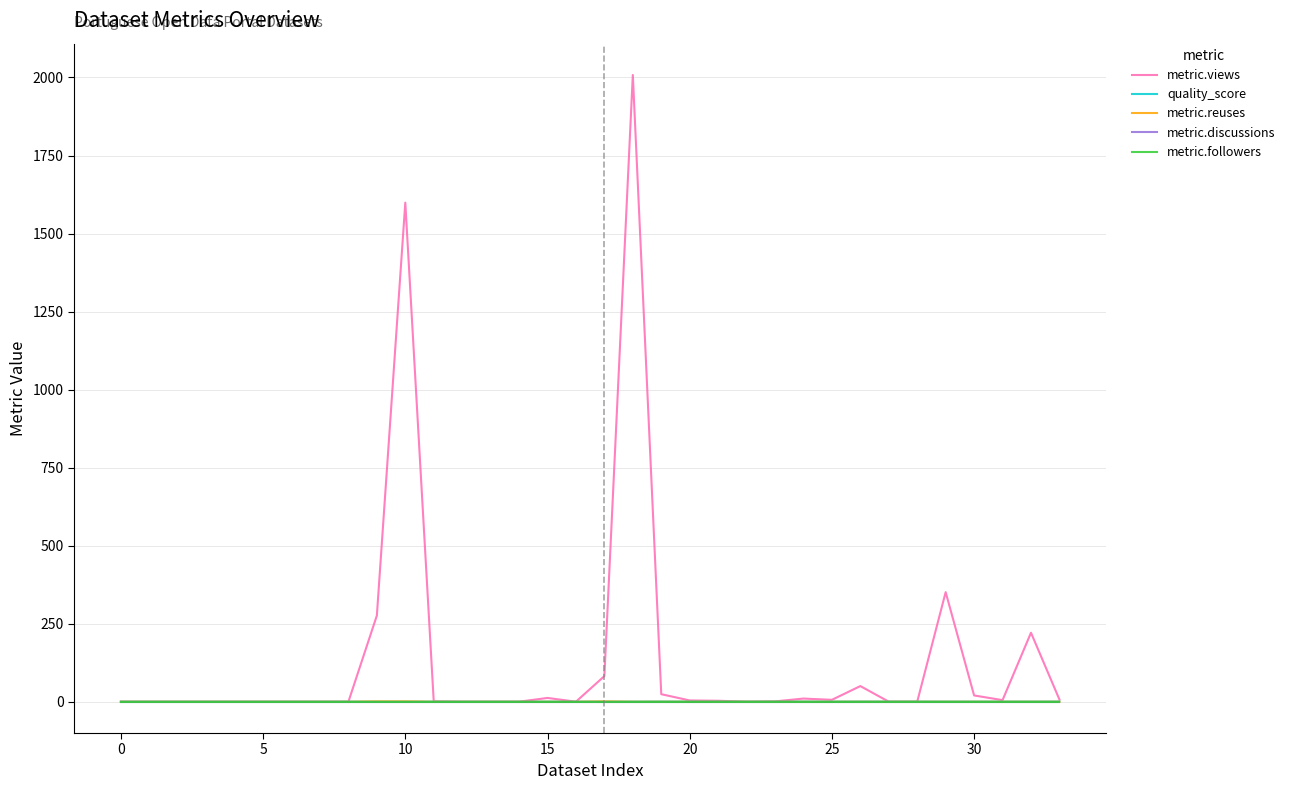

At how many categories does at least one series exceed 469?

2